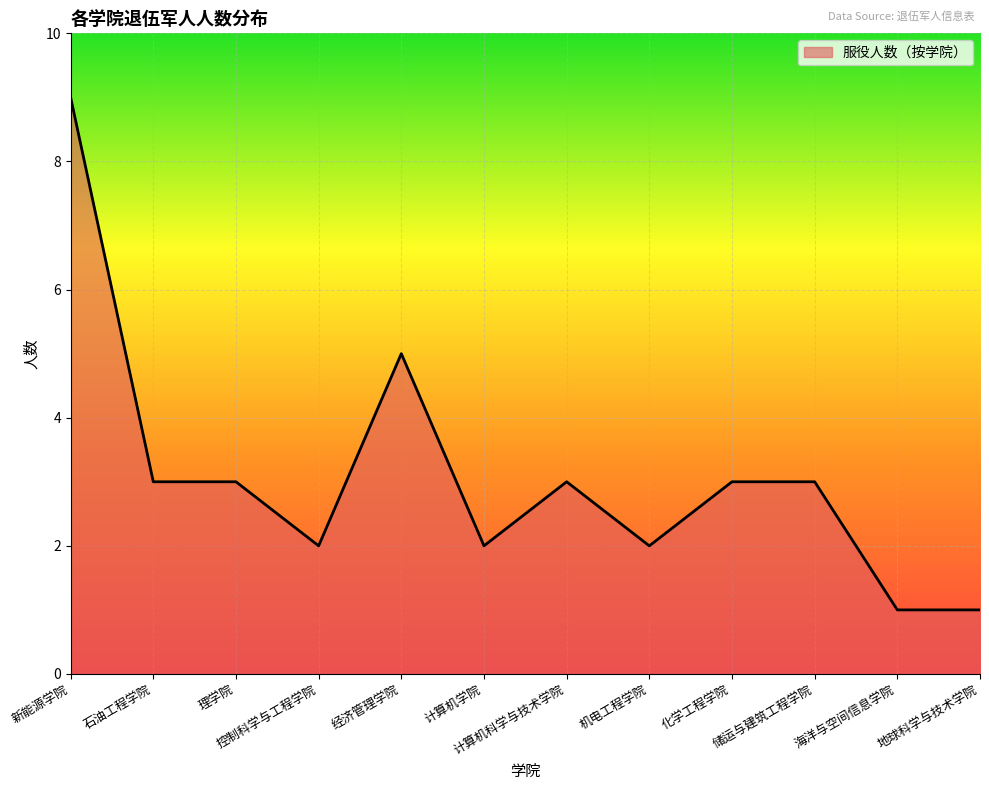

What position from the right is 经济管理学院?

8